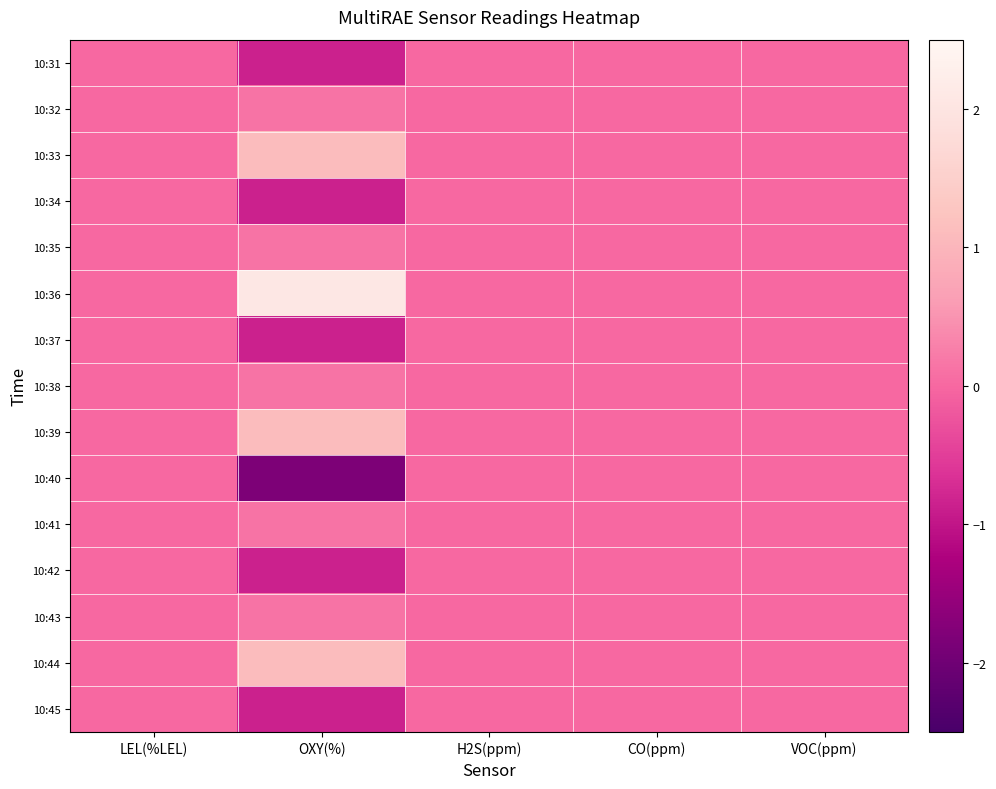

Reading left to right, extract all data points from this chart.

10:31: LEL(%LEL)=0.0	OXY(%)=-0.8	H2S(ppm)=0.0	CO(ppm)=0.0	VOC(ppm)=0.0
10:32: LEL(%LEL)=0.0	OXY(%)=0.1	H2S(ppm)=0.0	CO(ppm)=0.0	VOC(ppm)=0.0
10:33: LEL(%LEL)=0.0	OXY(%)=1.1	H2S(ppm)=0.0	CO(ppm)=0.0	VOC(ppm)=0.0
10:34: LEL(%LEL)=0.0	OXY(%)=-0.8	H2S(ppm)=0.0	CO(ppm)=0.0	VOC(ppm)=0.0
10:35: LEL(%LEL)=0.0	OXY(%)=0.1	H2S(ppm)=0.0	CO(ppm)=0.0	VOC(ppm)=0.0
10:36: LEL(%LEL)=0.0	OXY(%)=2.1	H2S(ppm)=0.0	CO(ppm)=0.0	VOC(ppm)=0.0
10:37: LEL(%LEL)=0.0	OXY(%)=-0.8	H2S(ppm)=0.0	CO(ppm)=0.0	VOC(ppm)=0.0
10:38: LEL(%LEL)=0.0	OXY(%)=0.1	H2S(ppm)=0.0	CO(ppm)=0.0	VOC(ppm)=0.0
10:39: LEL(%LEL)=0.0	OXY(%)=1.1	H2S(ppm)=0.0	CO(ppm)=0.0	VOC(ppm)=0.0
10:40: LEL(%LEL)=0.0	OXY(%)=-1.8	H2S(ppm)=0.0	CO(ppm)=0.0	VOC(ppm)=0.0
10:41: LEL(%LEL)=0.0	OXY(%)=0.1	H2S(ppm)=0.0	CO(ppm)=0.0	VOC(ppm)=0.0
10:42: LEL(%LEL)=0.0	OXY(%)=-0.8	H2S(ppm)=0.0	CO(ppm)=0.0	VOC(ppm)=0.0
10:43: LEL(%LEL)=0.0	OXY(%)=0.1	H2S(ppm)=0.0	CO(ppm)=0.0	VOC(ppm)=0.0
10:44: LEL(%LEL)=0.0	OXY(%)=1.1	H2S(ppm)=0.0	CO(ppm)=0.0	VOC(ppm)=0.0
10:45: LEL(%LEL)=0.0	OXY(%)=-0.8	H2S(ppm)=0.0	CO(ppm)=0.0	VOC(ppm)=0.0